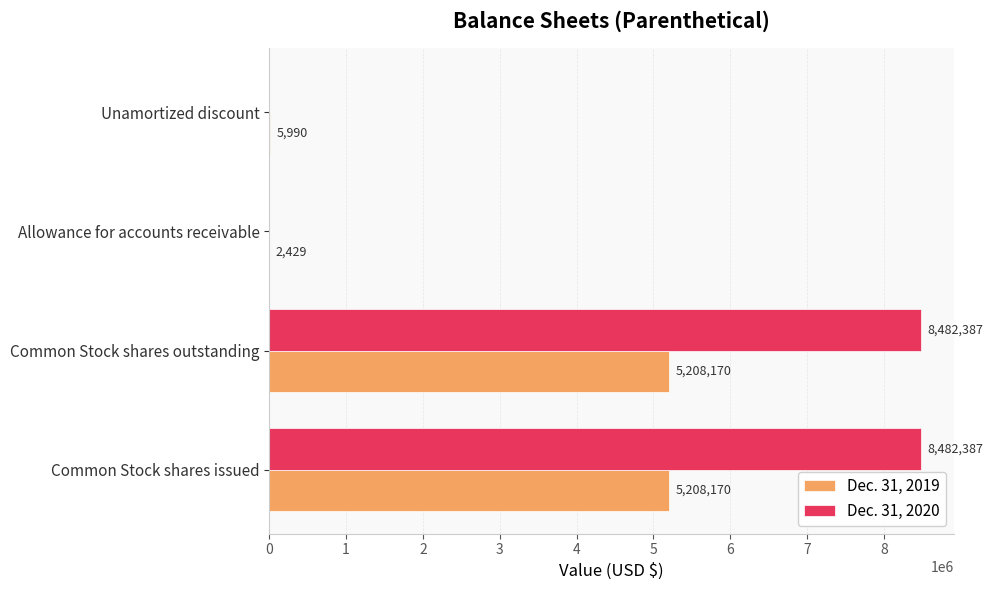

Which series changed the most between Allowance for accounts receivable and Unamortized discount?

Dec. 31, 2019